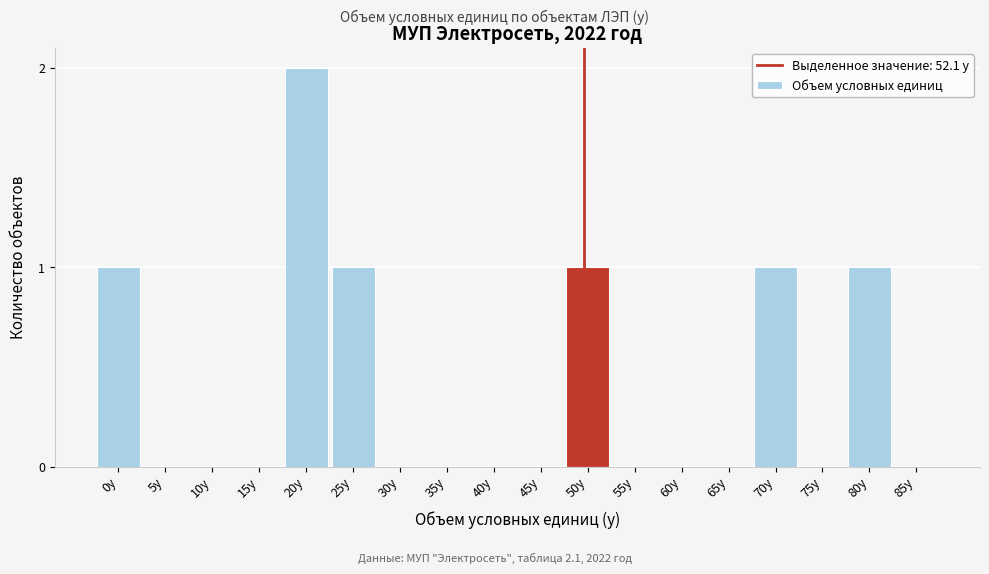

Reading right to left, list all the values displayed in this chart.

85у=0	80у=1	75у=0	70у=1	65у=0	60у=0	55у=0	50у=1	45у=0	40у=0	35у=0	30у=0	25у=1	20у=2	15у=0	10у=0	5у=0	0у=1